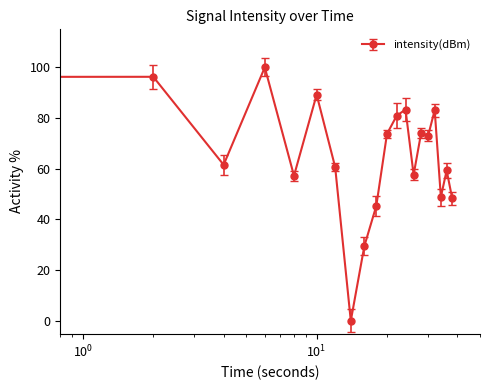

What is the value of the 20th point from the left?

48.4